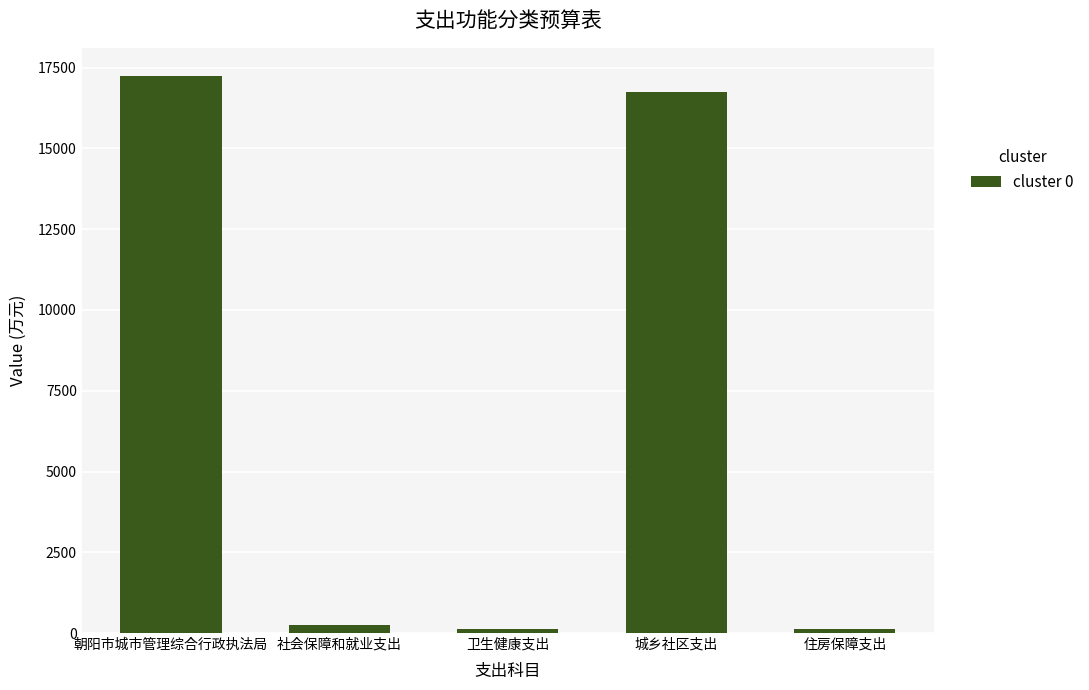

What is the label of the 4th bar from the right?

社会保障和就业支出